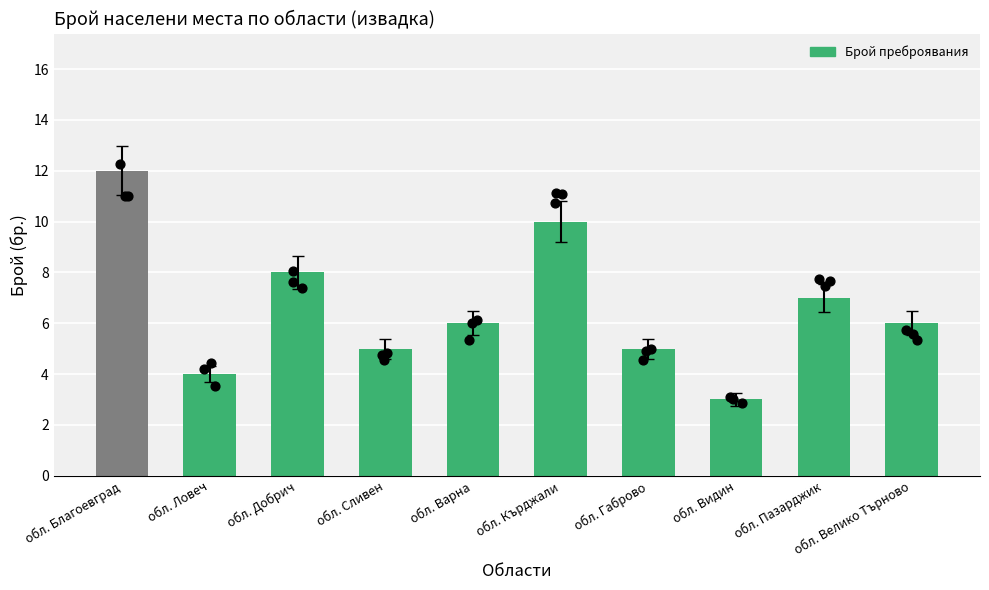

What is the ratio of the value at обл. Велико Търново to the value at обл. Кърджали?

0.6